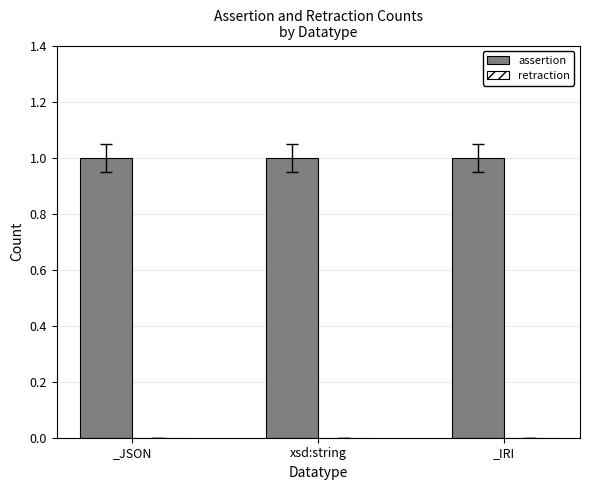

True or false: assertion has a value of 1 at _JSON.

False